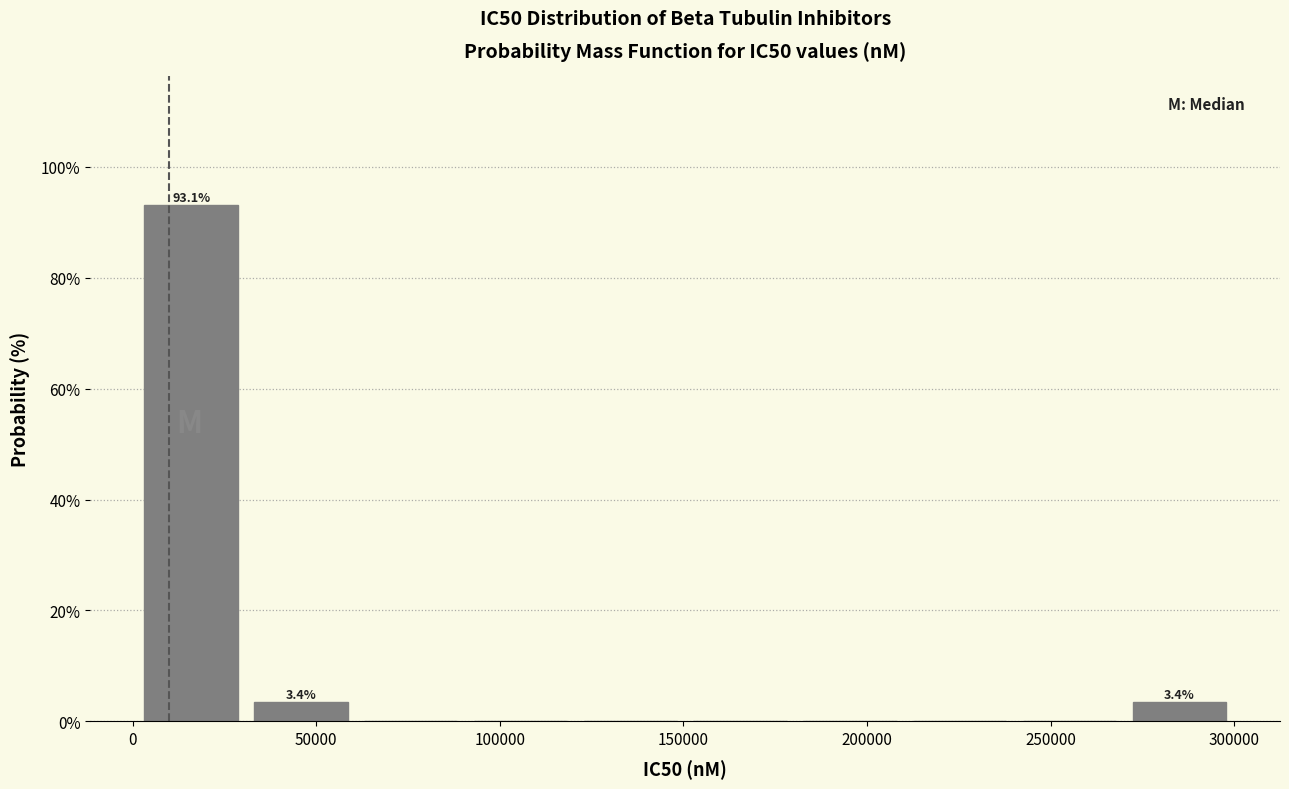

Which range on the x-axis has the tallest bar?

0 to 30000